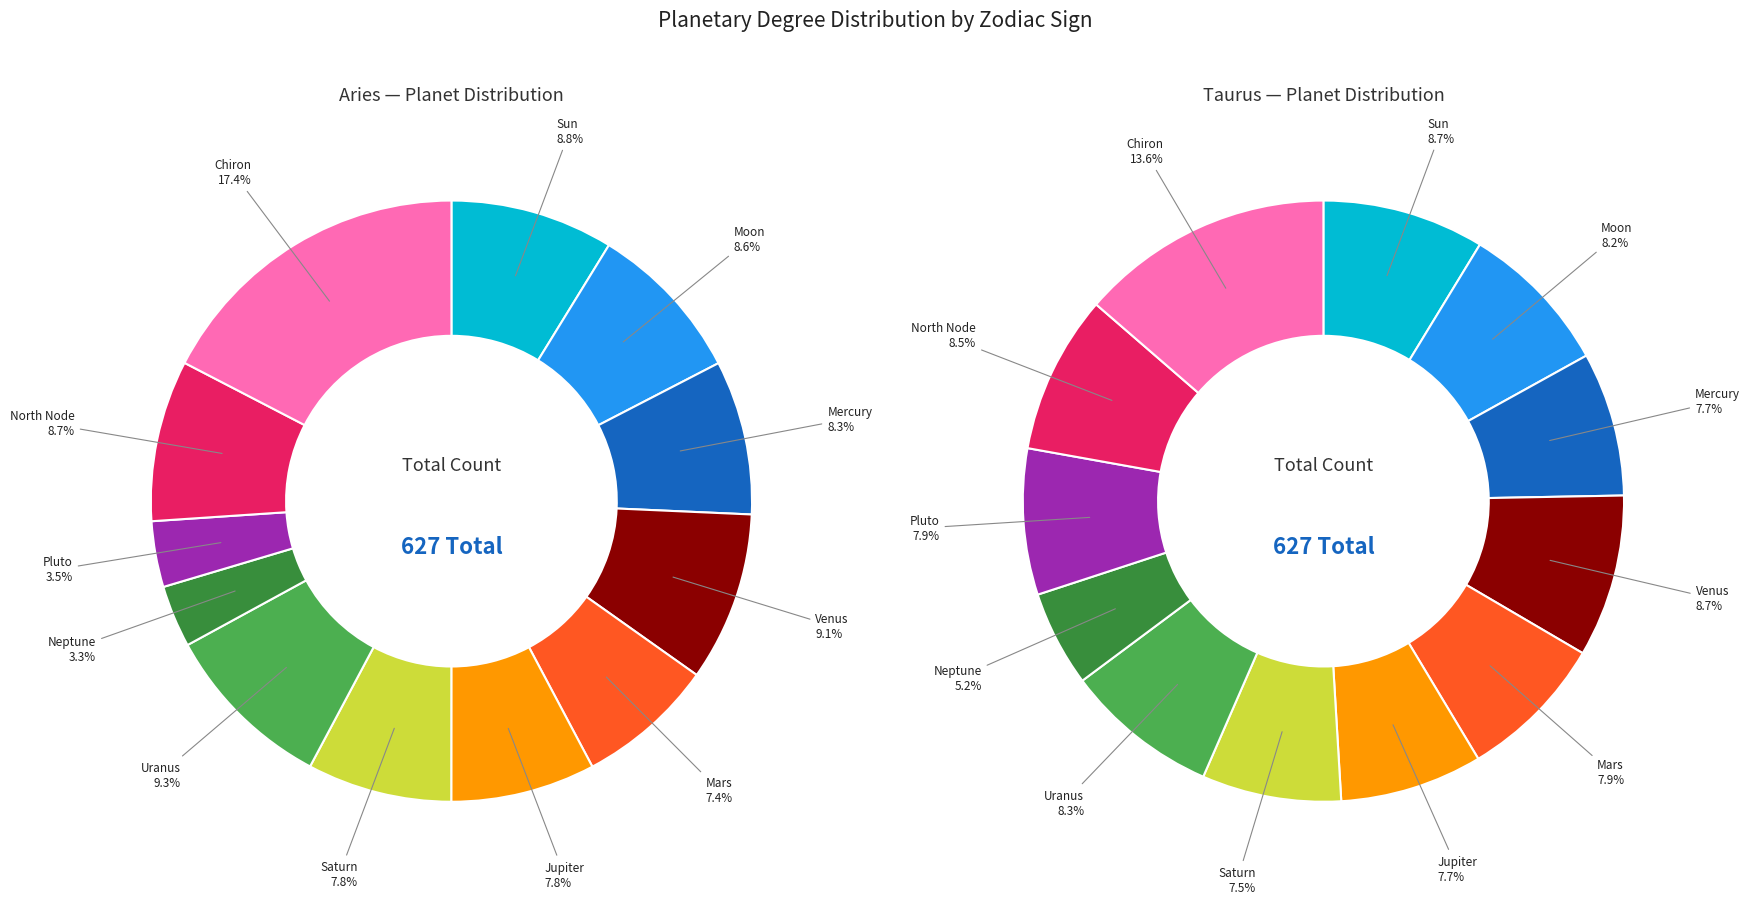

Count the number of slices in the pie.

12